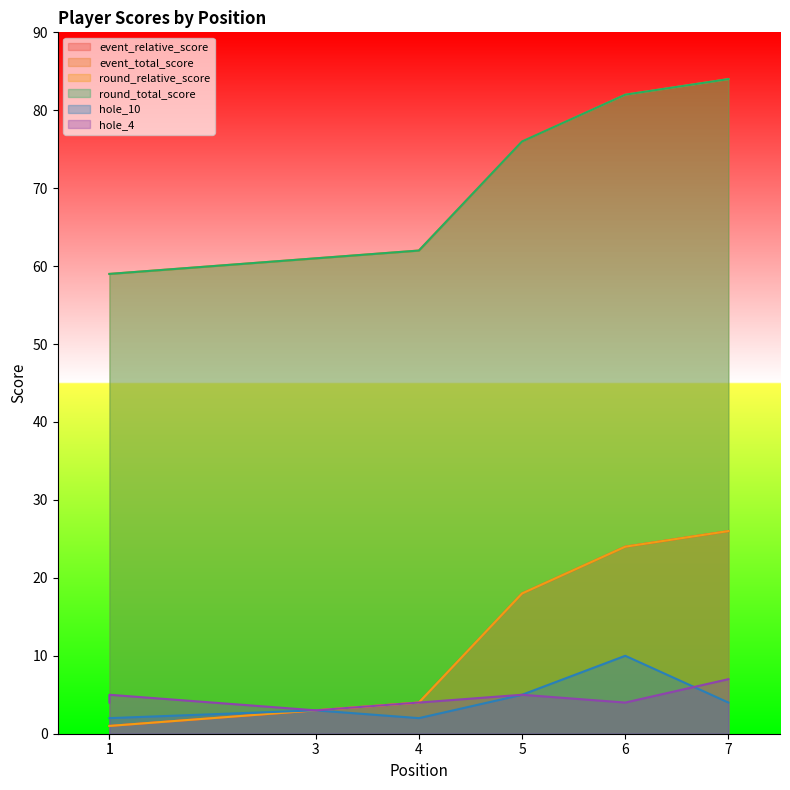

True or false: round_total_score has a value of 84 at 7.

True